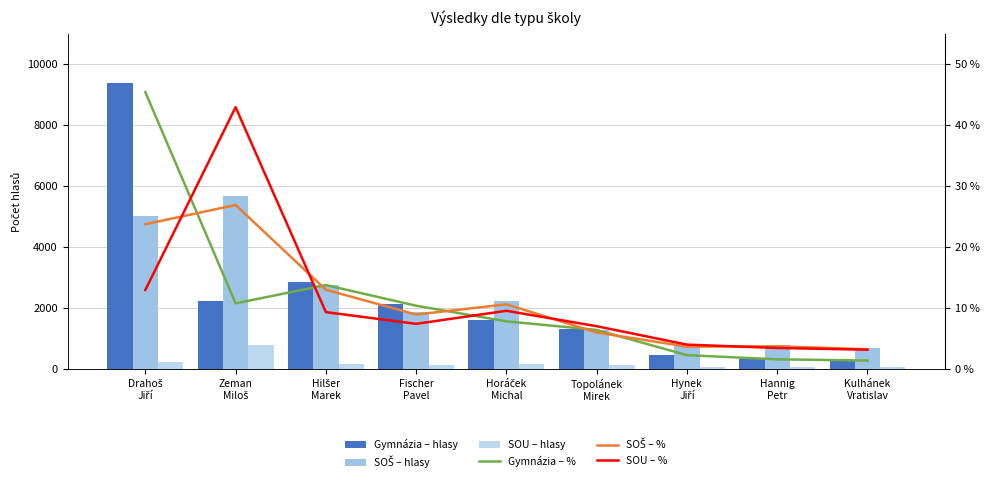

Which series has the largest total across all categories?

SOŠ – hlasy